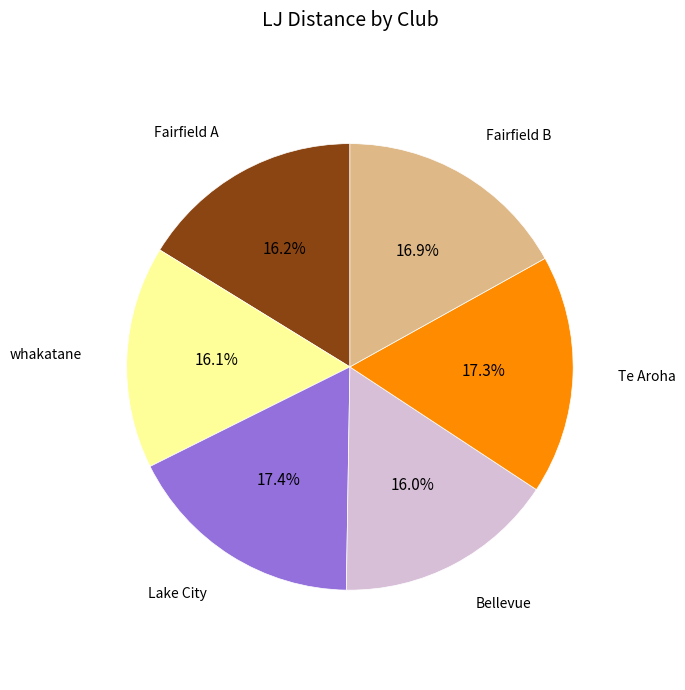

Is there a majority slice in this chart?

No